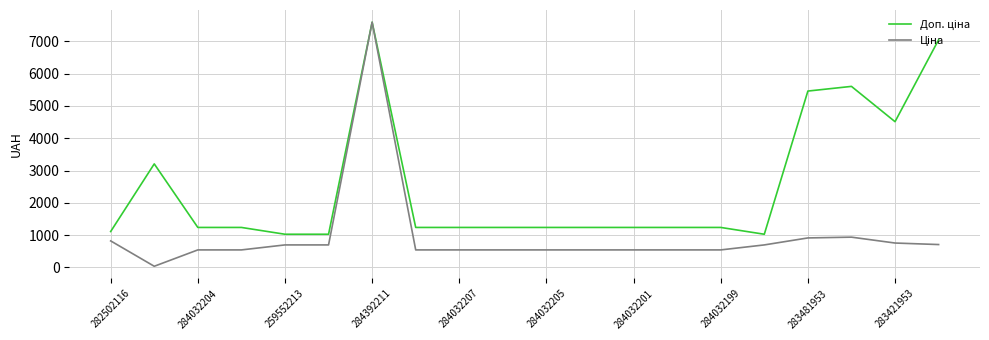

What is the greatest value displayed?

7596.5